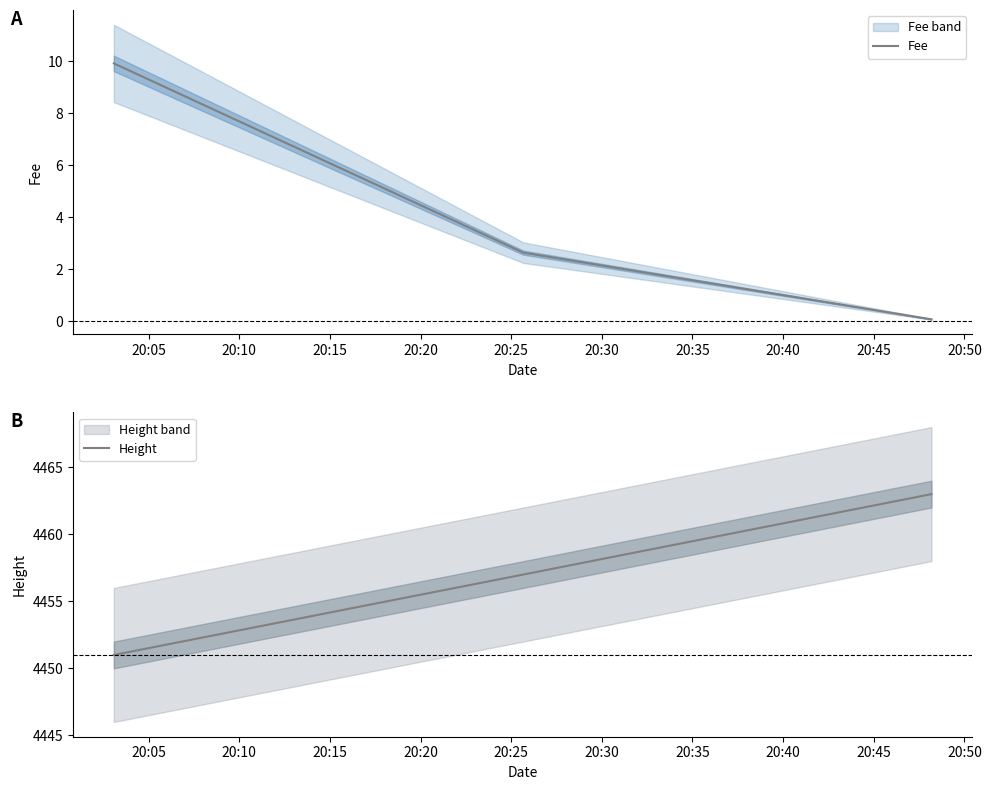

Reading right to left, extract all data points from this chart.

Fee: 0.1	2.6	9.9
Height: 4463.0	4457.0	4451.0